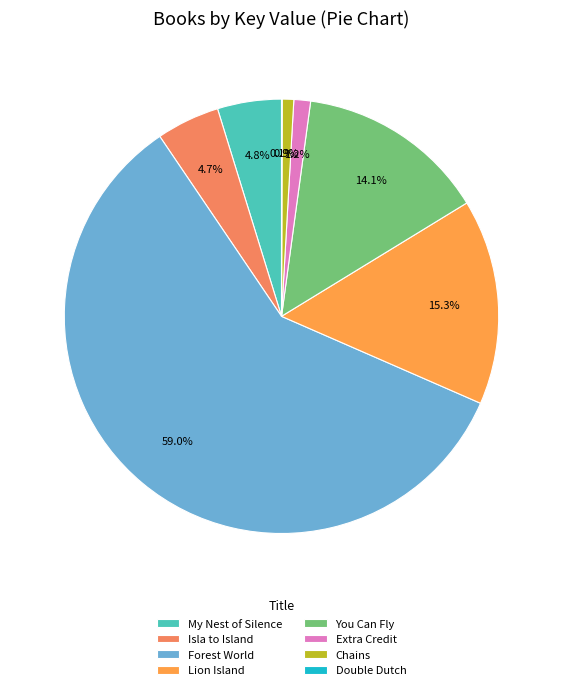

How many slices are in this pie chart?

8